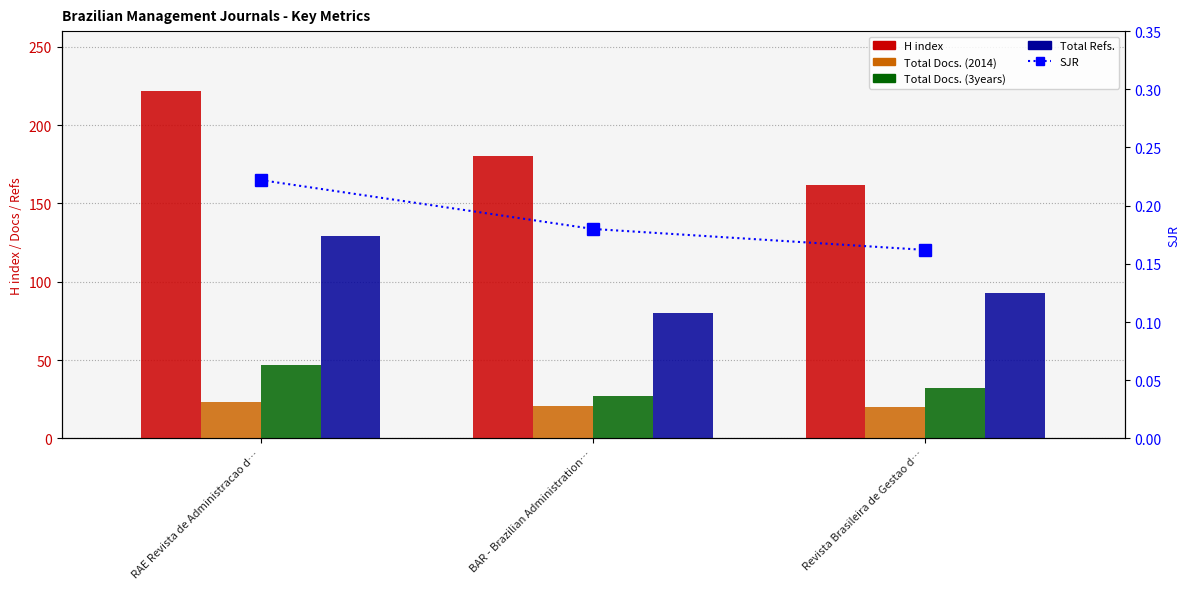

What is the spread (max minus min) of values at RAE Revista de Administracao d…?

221.8